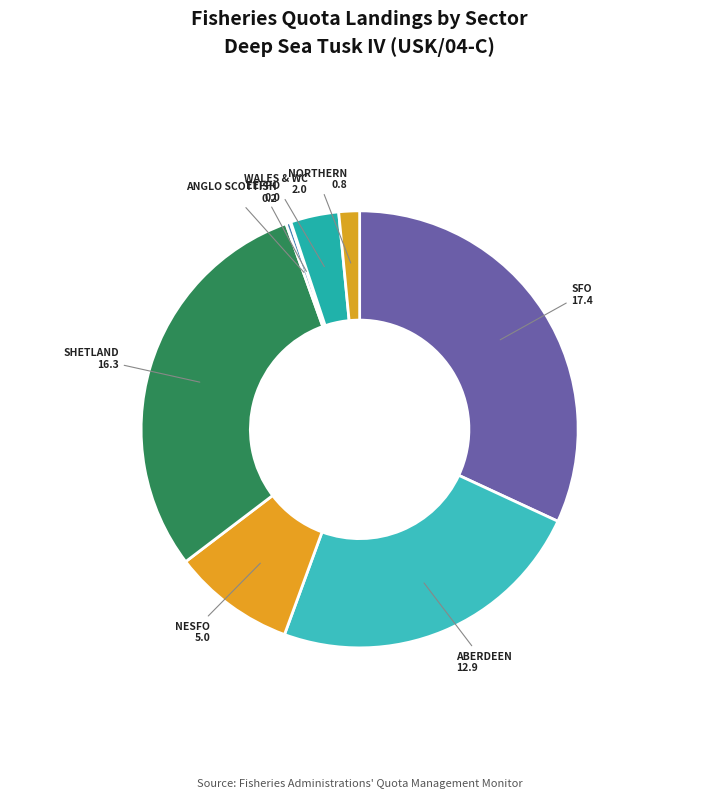

Which slice is the largest?

SFO